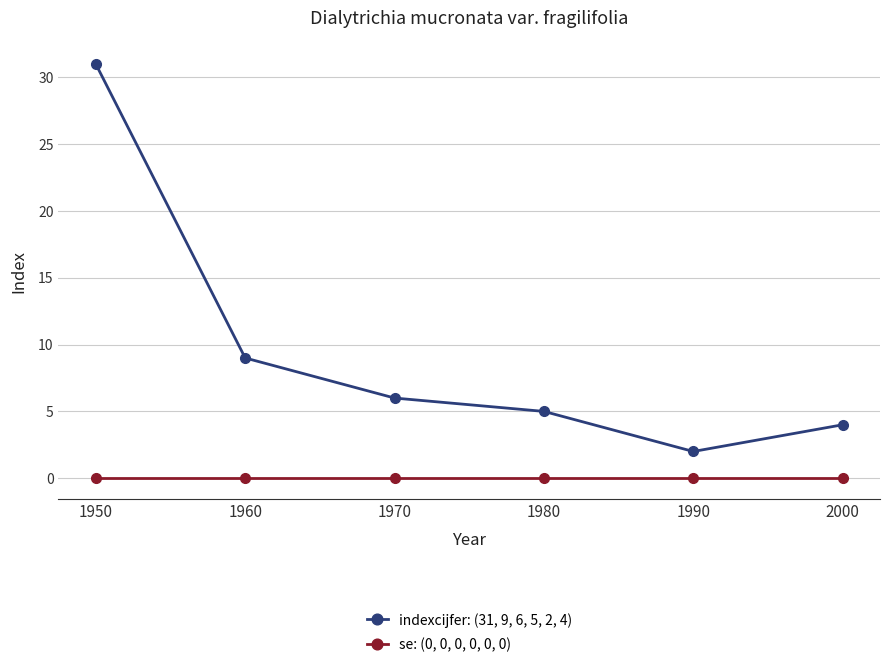

At which category is the sum across all series the highest?

1950